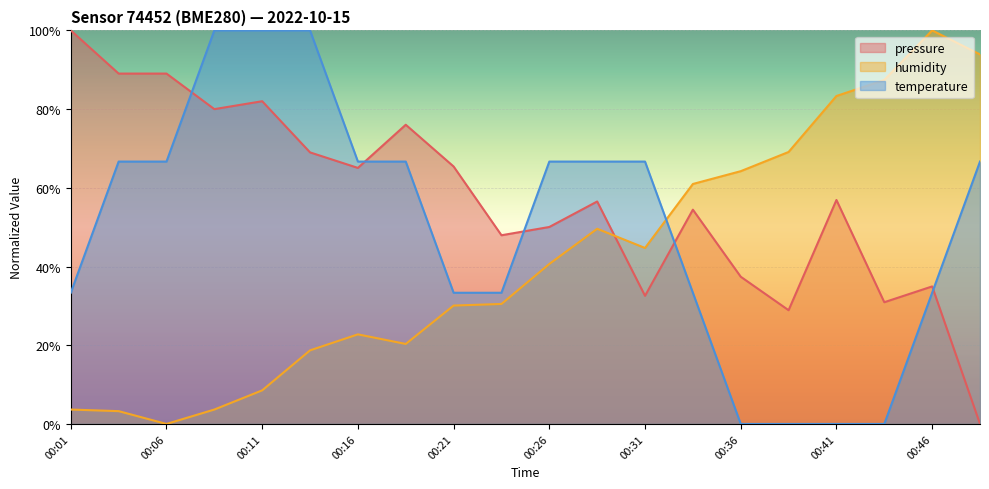

Which series changed the most between 00:28 and 00:48?

pressure